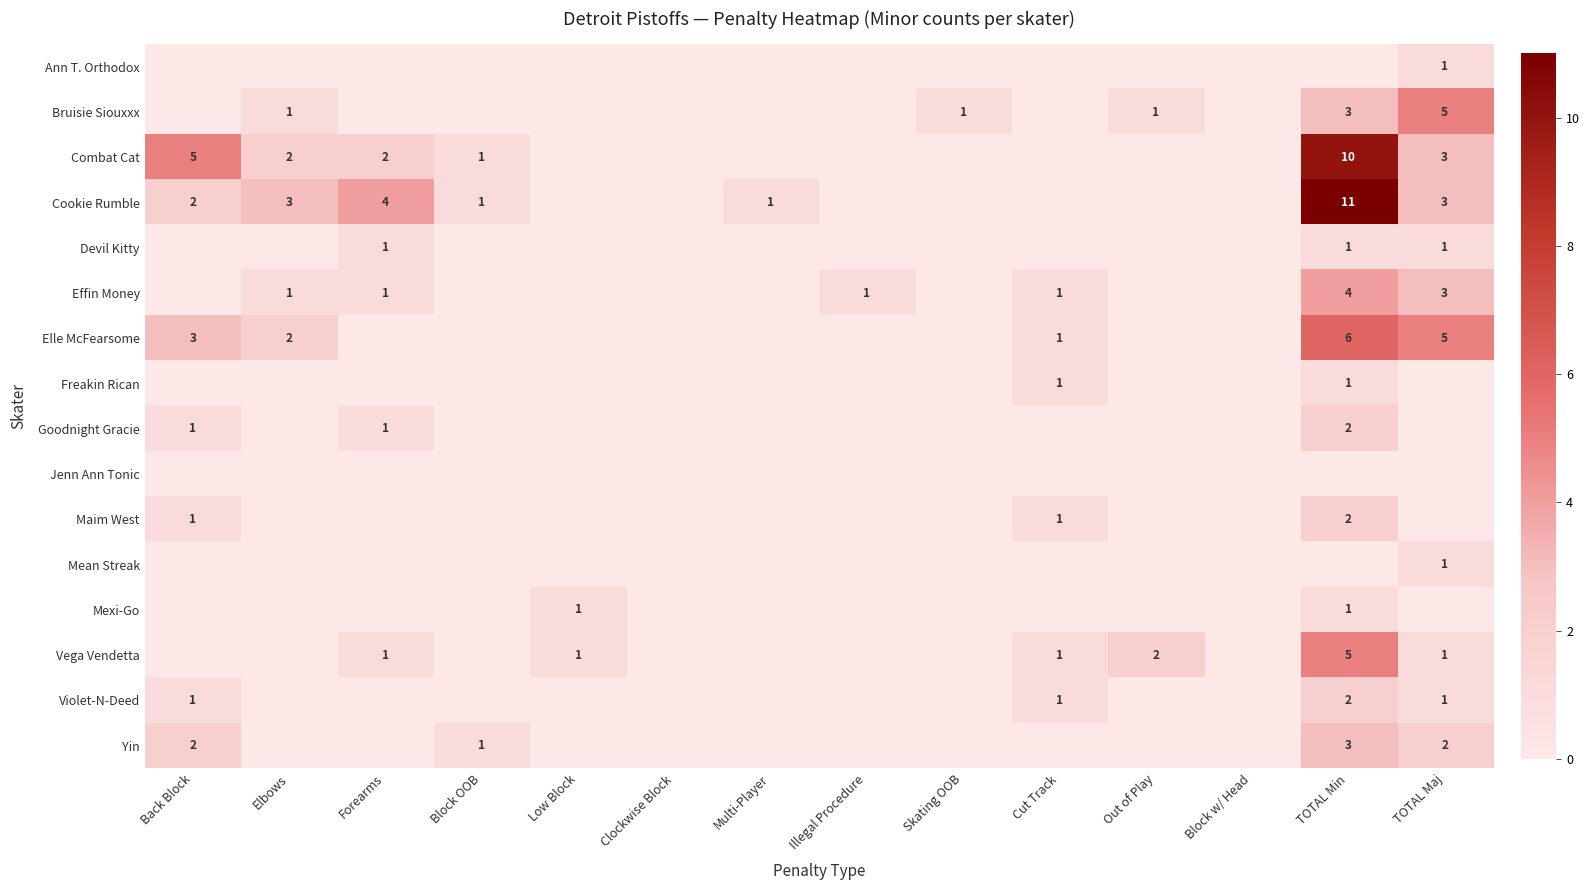

The value of Vega Vendetta at TOTAL Maj is 1. True or false?

True